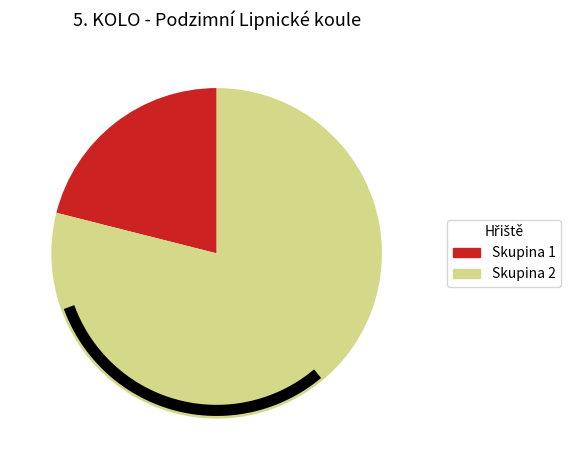

Is the sum of 2 and 10 greater than half?

No